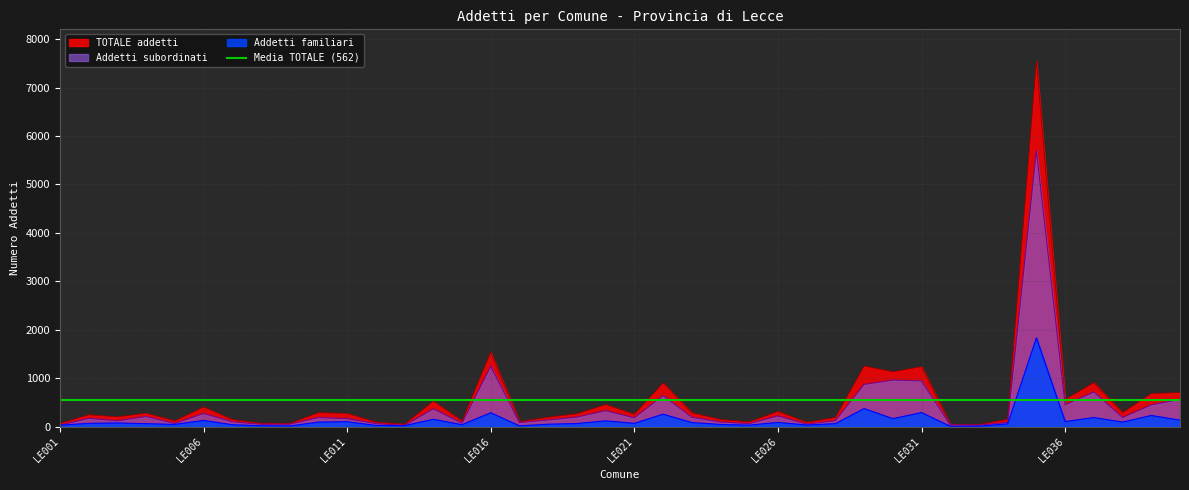

What is the maximum value for TOTALE addetti?

7540